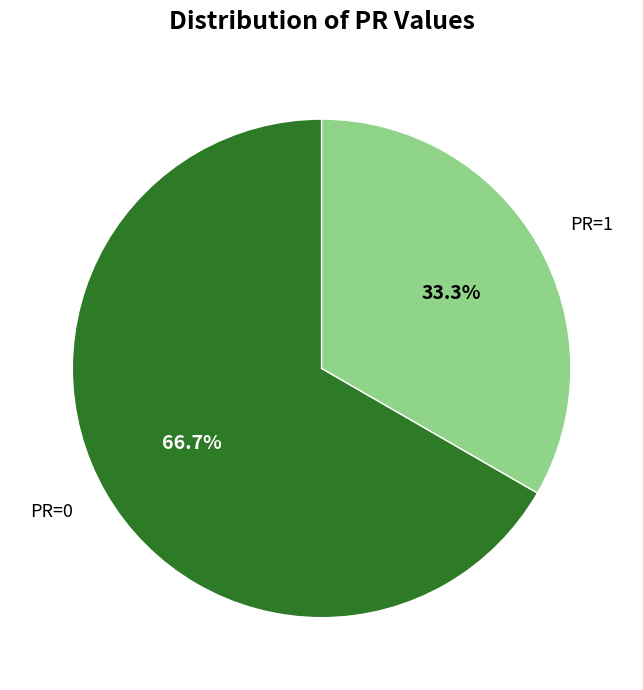

Which category accounts for the majority?

PR=0